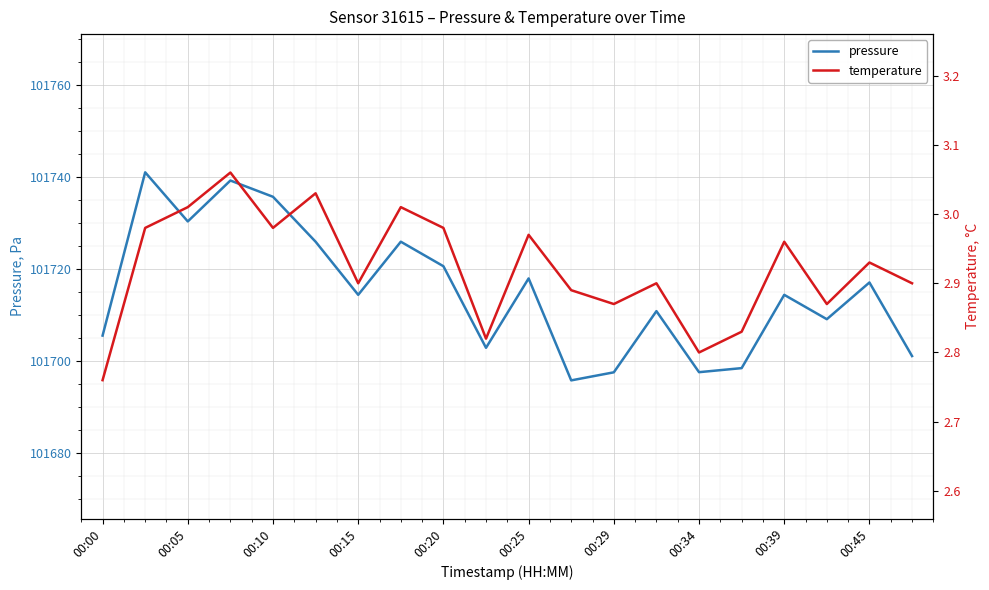

How many interior local peaks does the pressure series have?

7